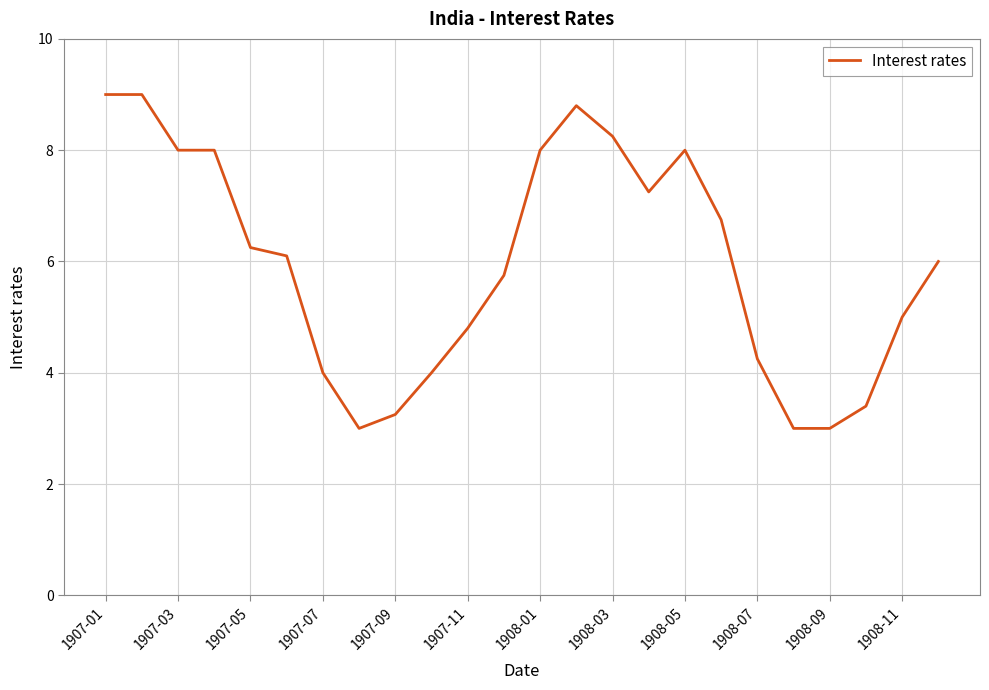

What is the greatest value displayed?

9.0